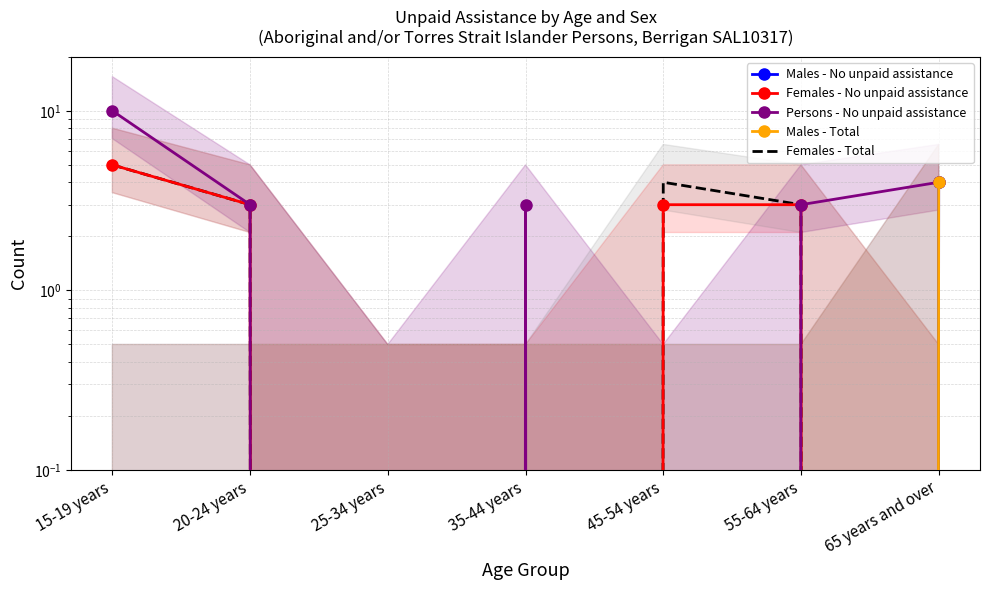

What position from the right is 65 years and over?

1